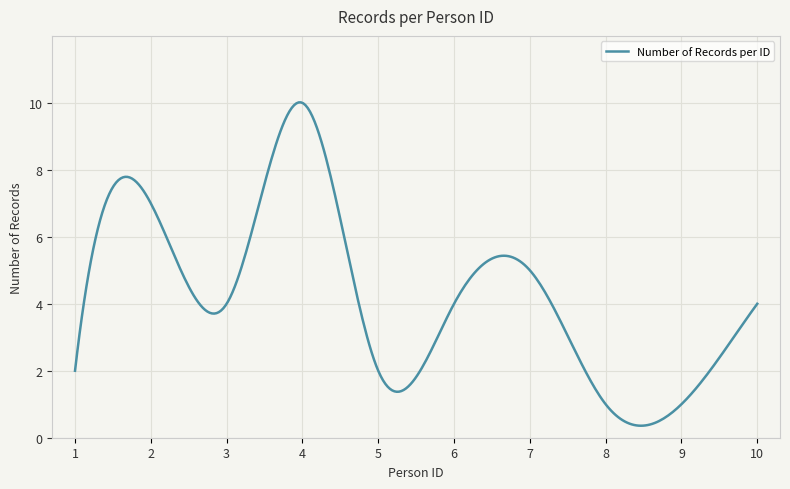

What is the difference between the maximum and minimum values?

9.7